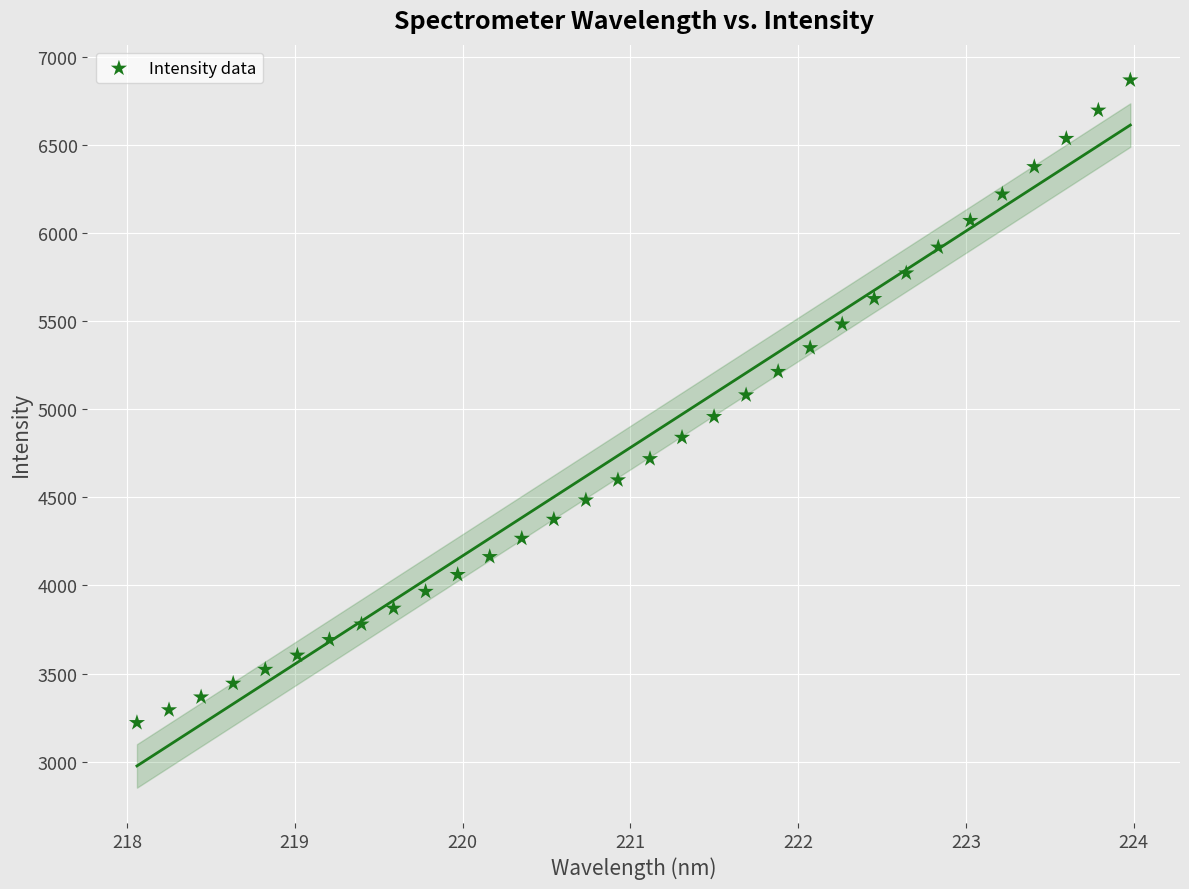

What is the range of X values (max minus min)?

5.9